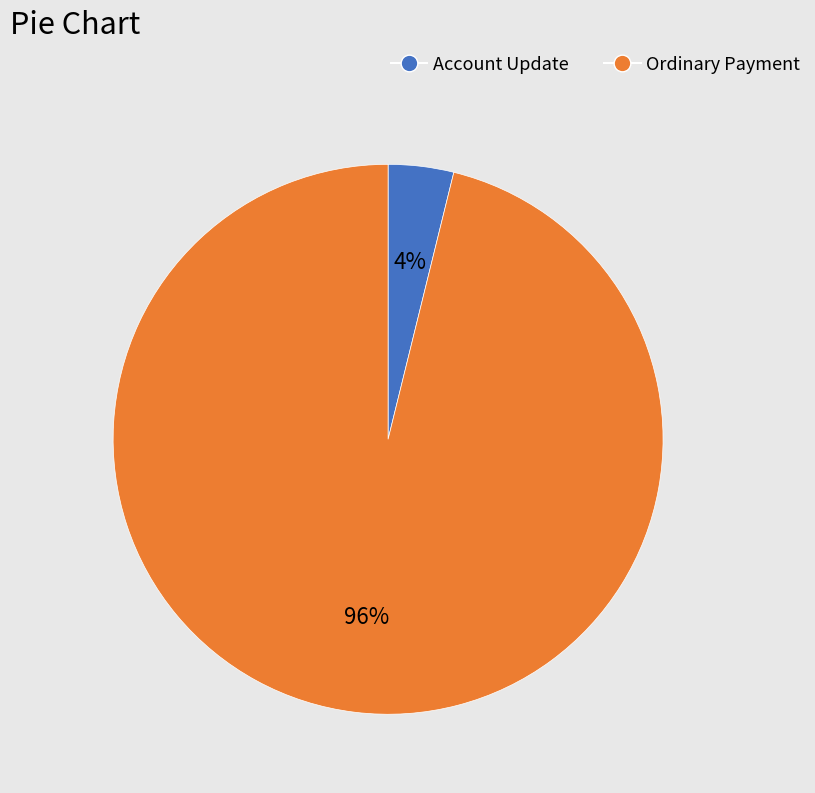

True or false: Account Update accounts for 4% of the total.

True